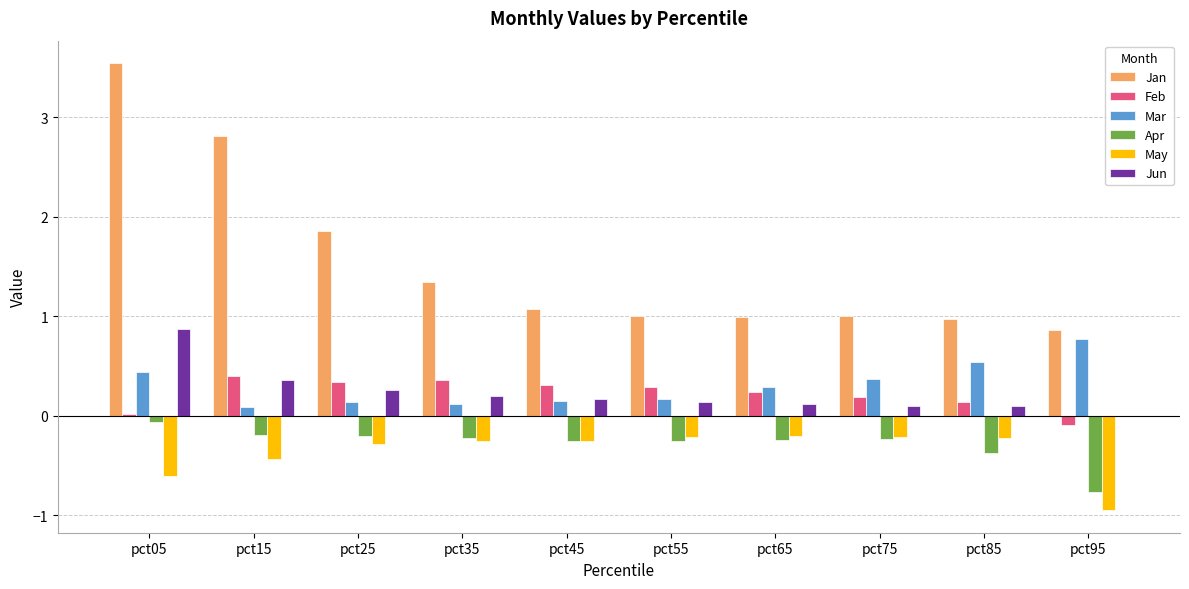

True or false: May has a value of -0.6 at pct05.

True